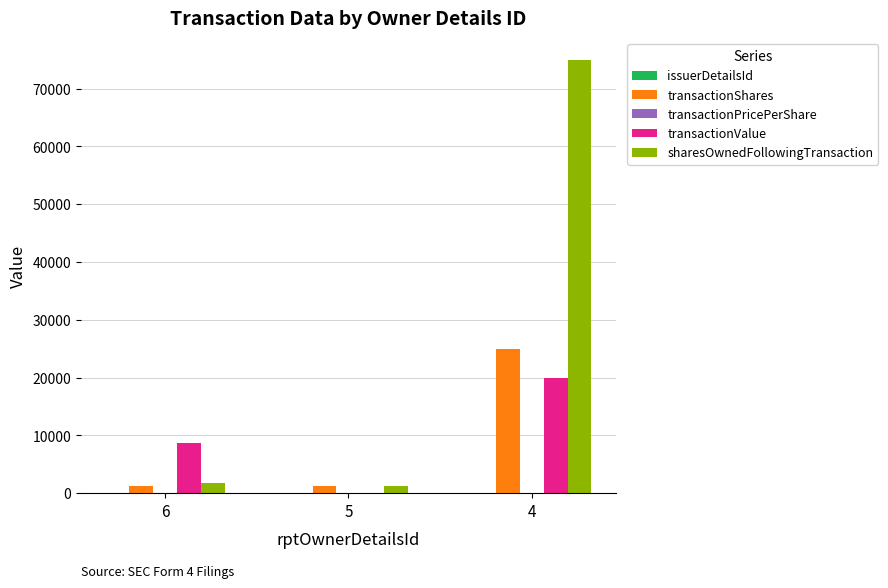

At which category is the sum across all series the highest?

4